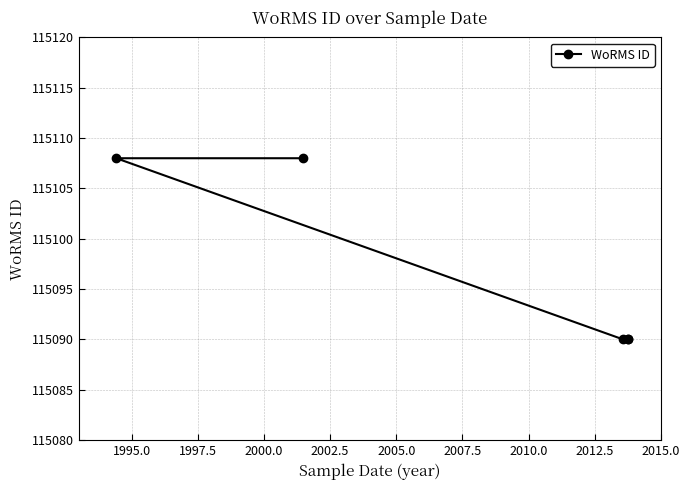

What value does the data have at 2000.0?

115108